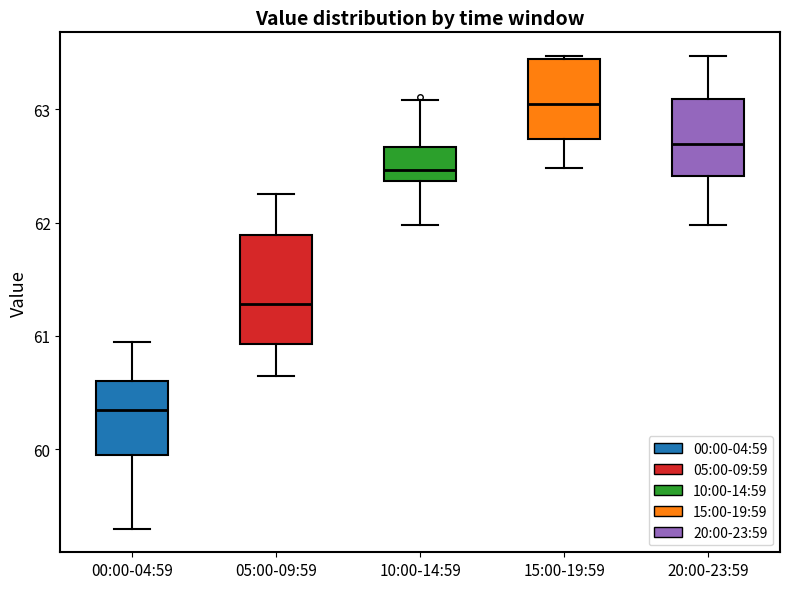

Which box has the highest median line?

15:00-19:59